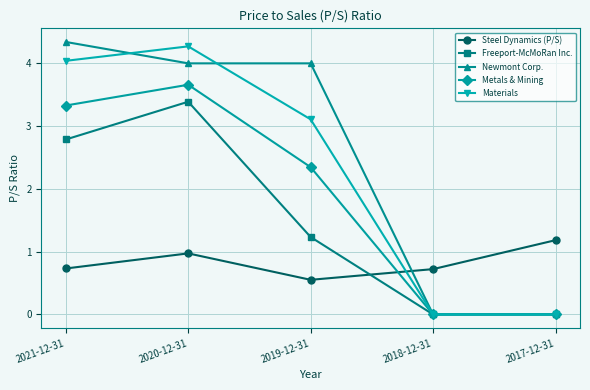

Where is the first local maximum for Metals & Mining?

2020-12-31